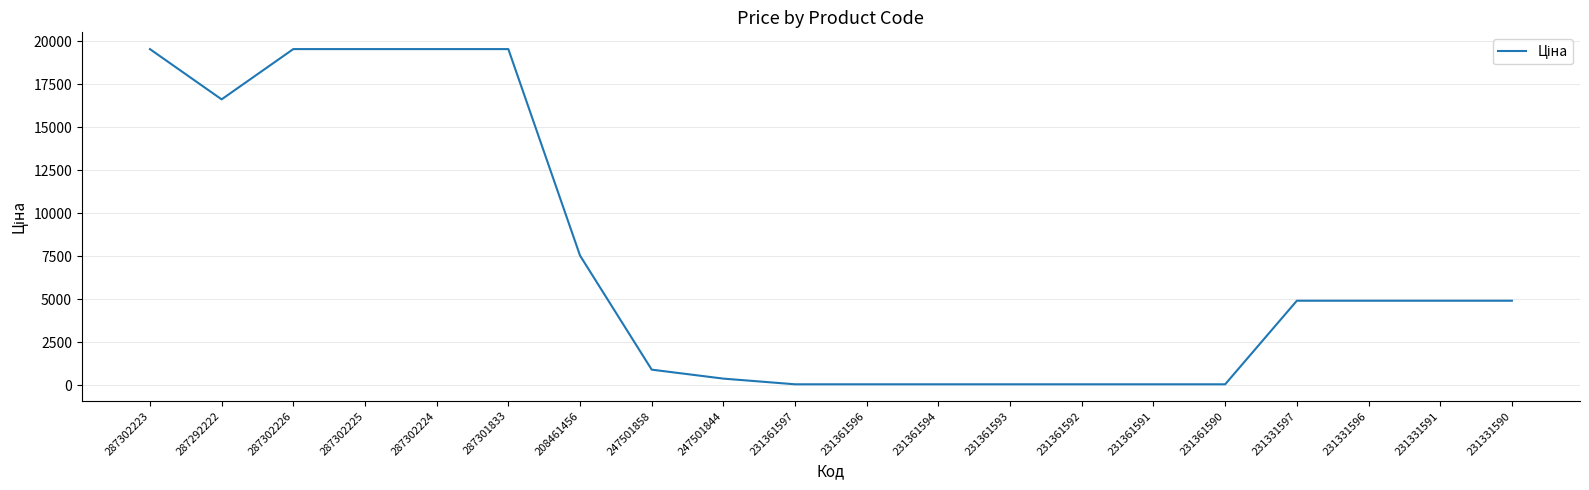

At which label is the value closest to 9792?

208461456